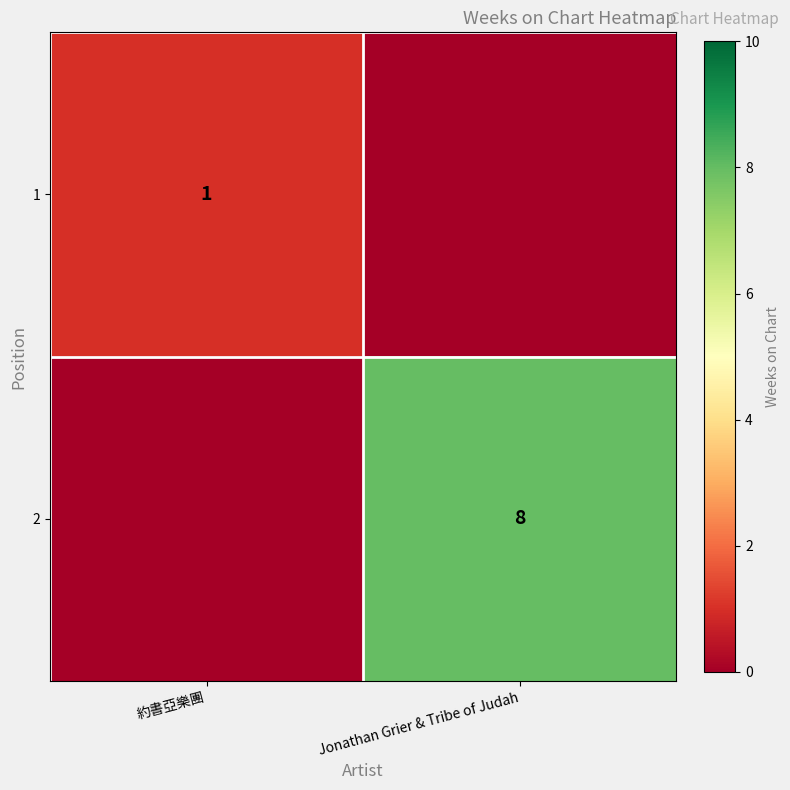

The 2 series shows 8 at Jonathan Grier & Tribe of Judah. True or false?

True